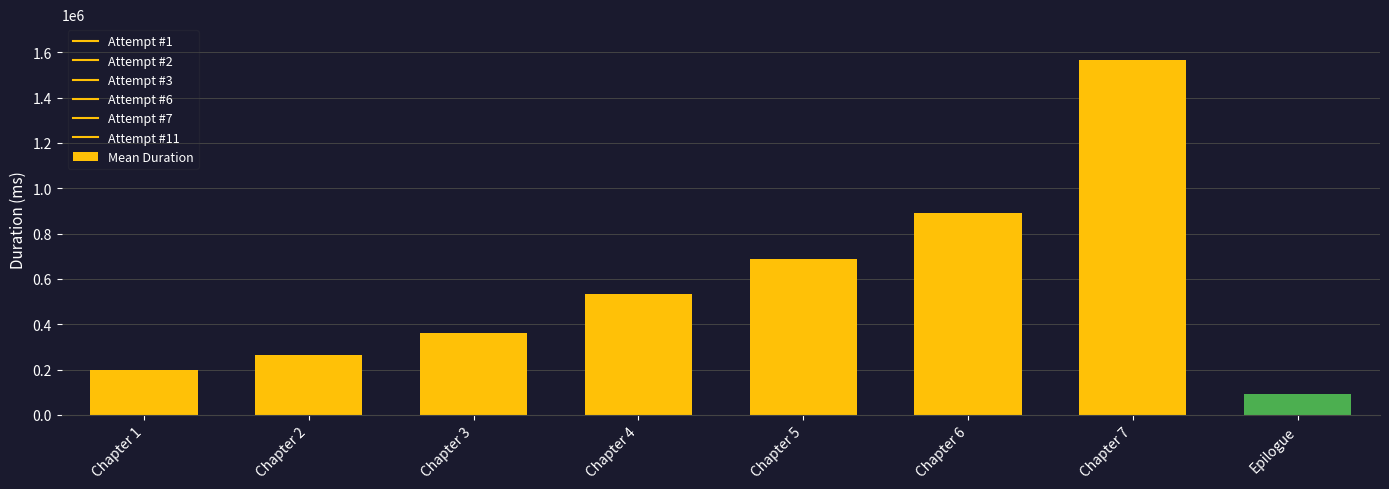

What is the ratio of the value at Chapter 7 to the value at Epilogue?

17.2